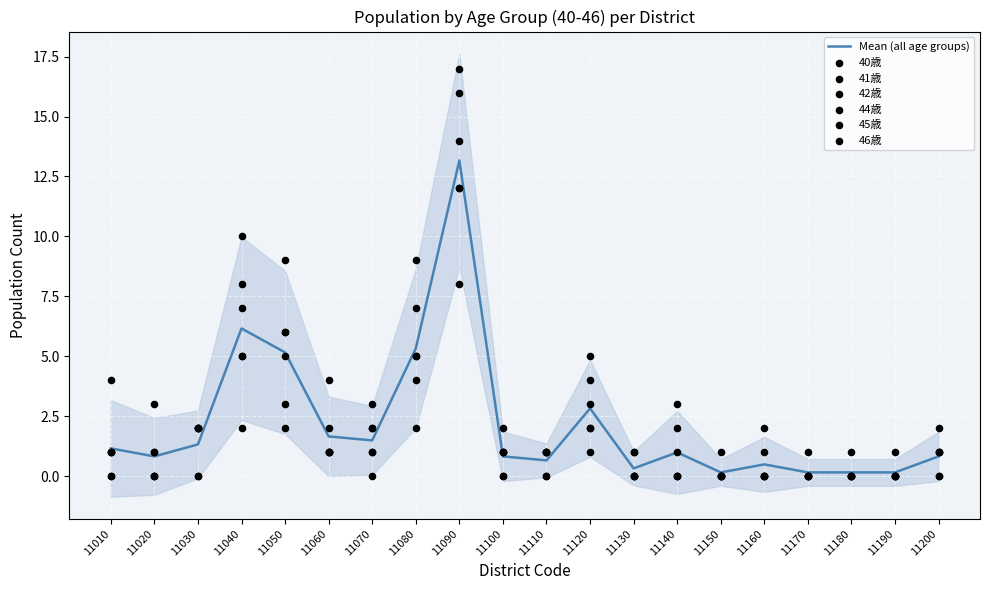

Is it true that Mean (all age groups) equals 1.8 at 11010?

False